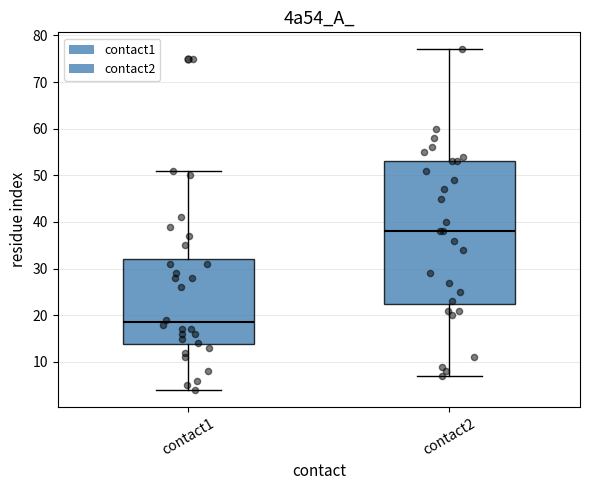

Reading left to right, read every box against the y-axis: the position of its median line, the range the box covers, and the ends of its whiskers. The values are not printed on the chart, so give them approximately, as read against the axis.

contact1: median 19, box 14 to 32, whiskers 4 to 51
contact2: median 38, box 23 to 53, whiskers 7 to 77